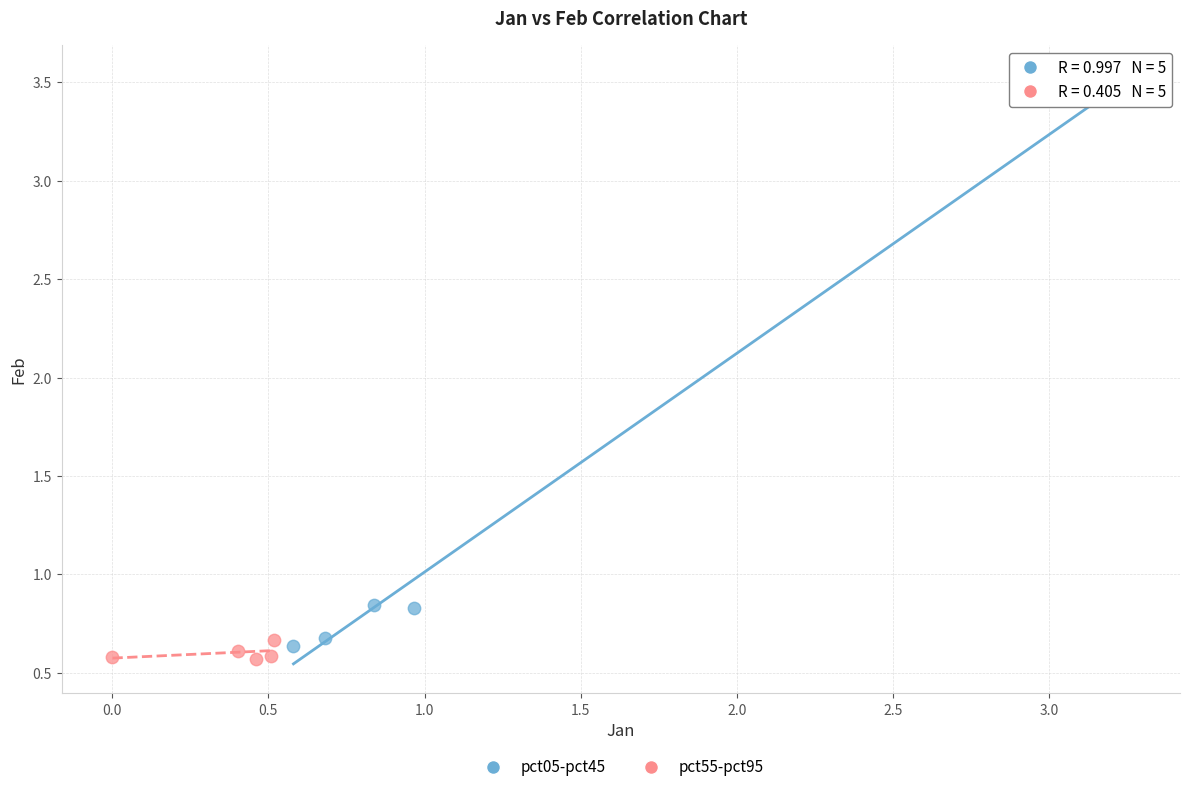

Which series reaches the maximum Y coordinate?

pct05-pct45